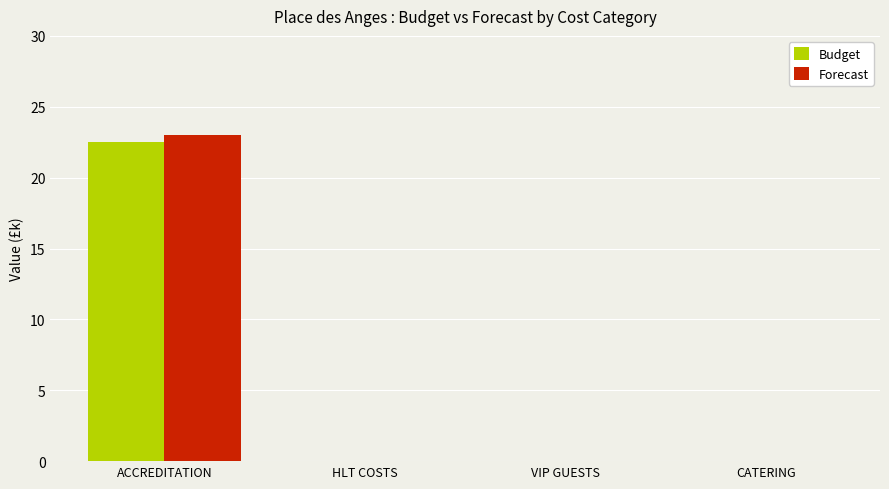

What is the sum of the Forecast values at CATERING and ACCREDITATION?

23.0